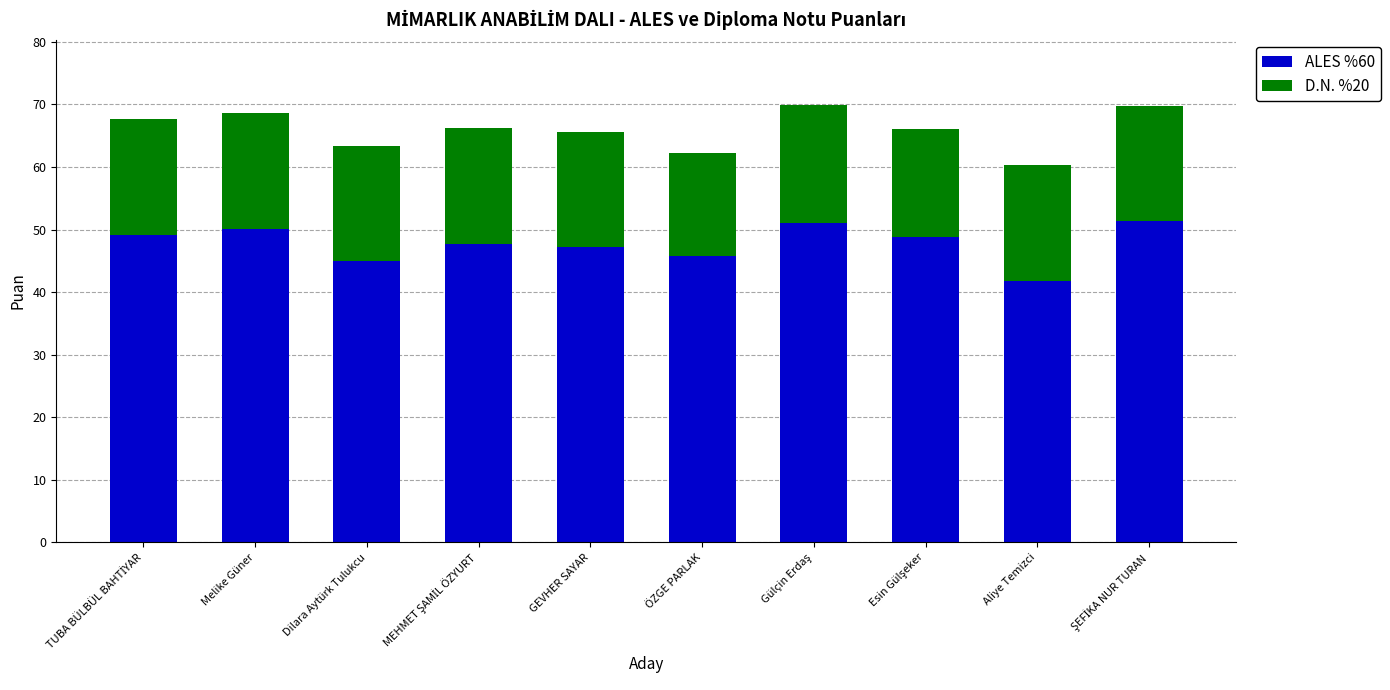

What is the lowest value of the ALES %60 series?

41.7